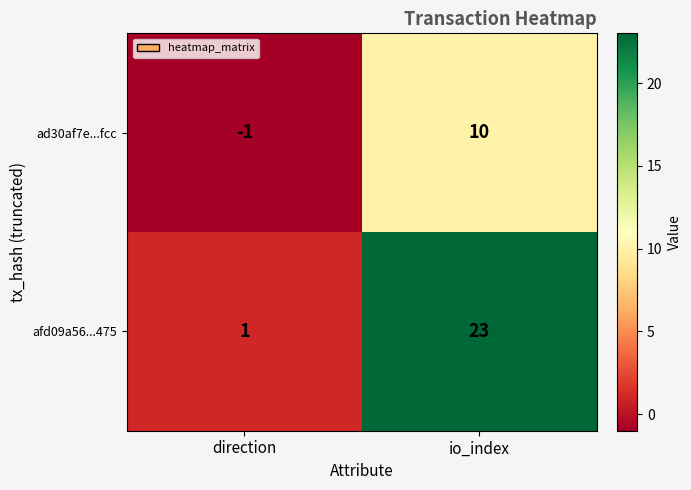

Which label corresponds to the smallest value in the chart?

direction